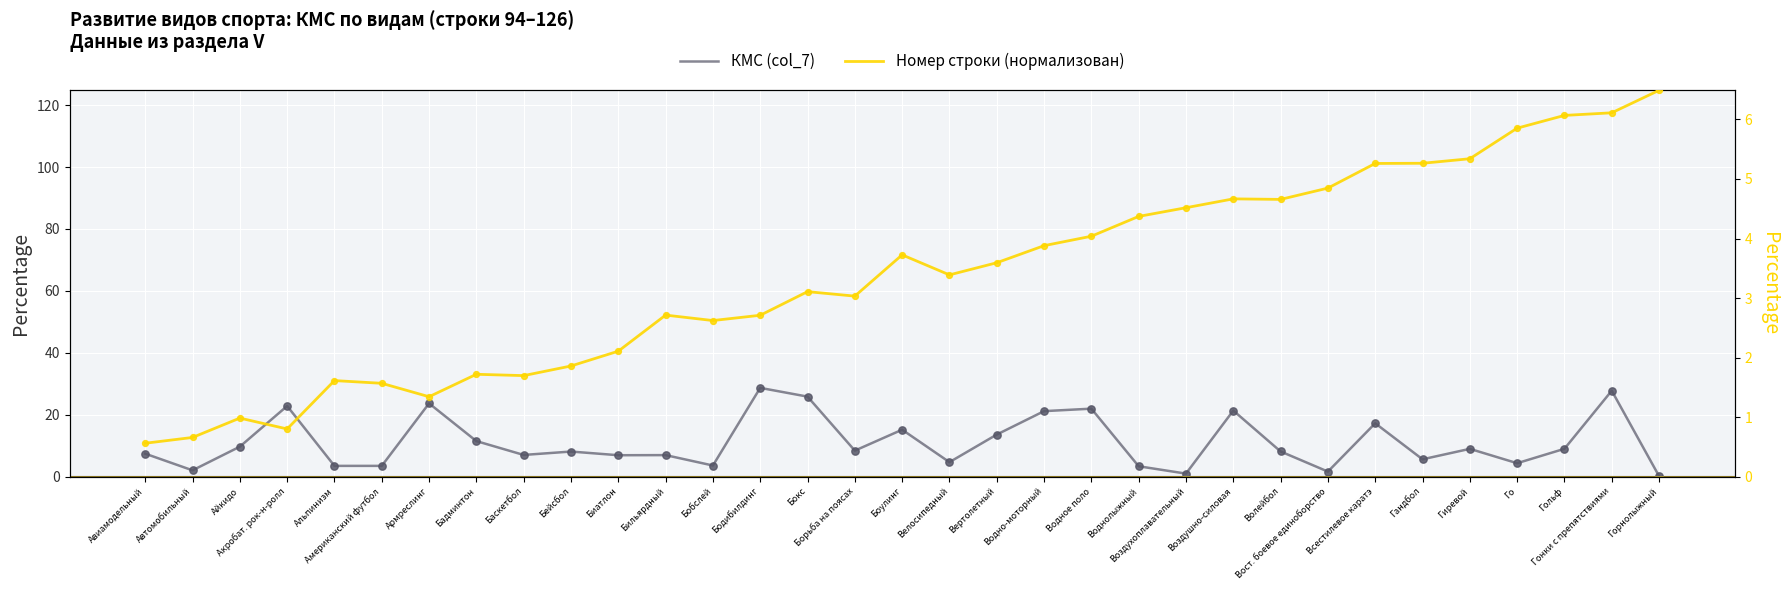

What is the total value across all series at Бокс?

29.0